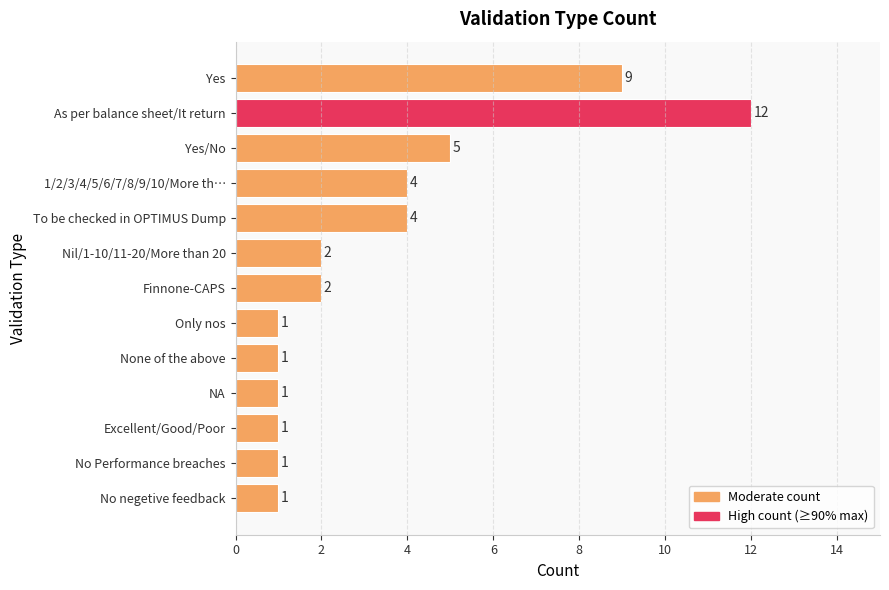

What is the value of the 2nd bar from the top?

12